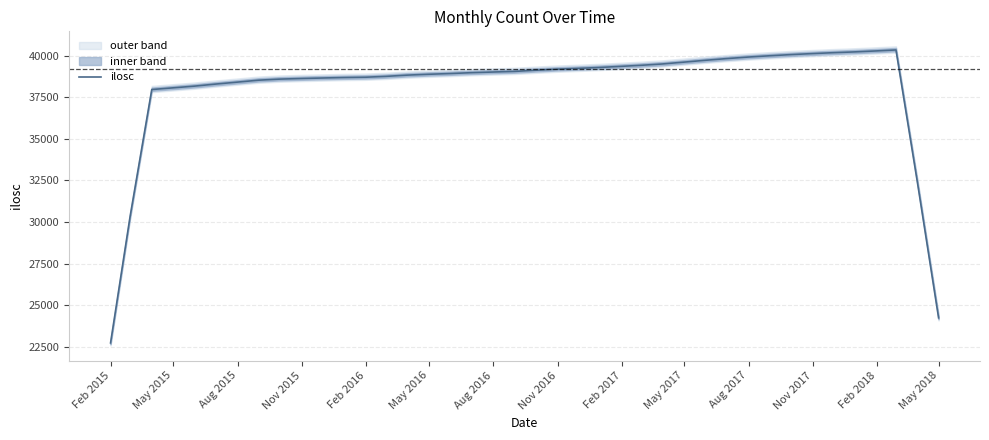

Does the chart display data point markers on the line(s)?

No